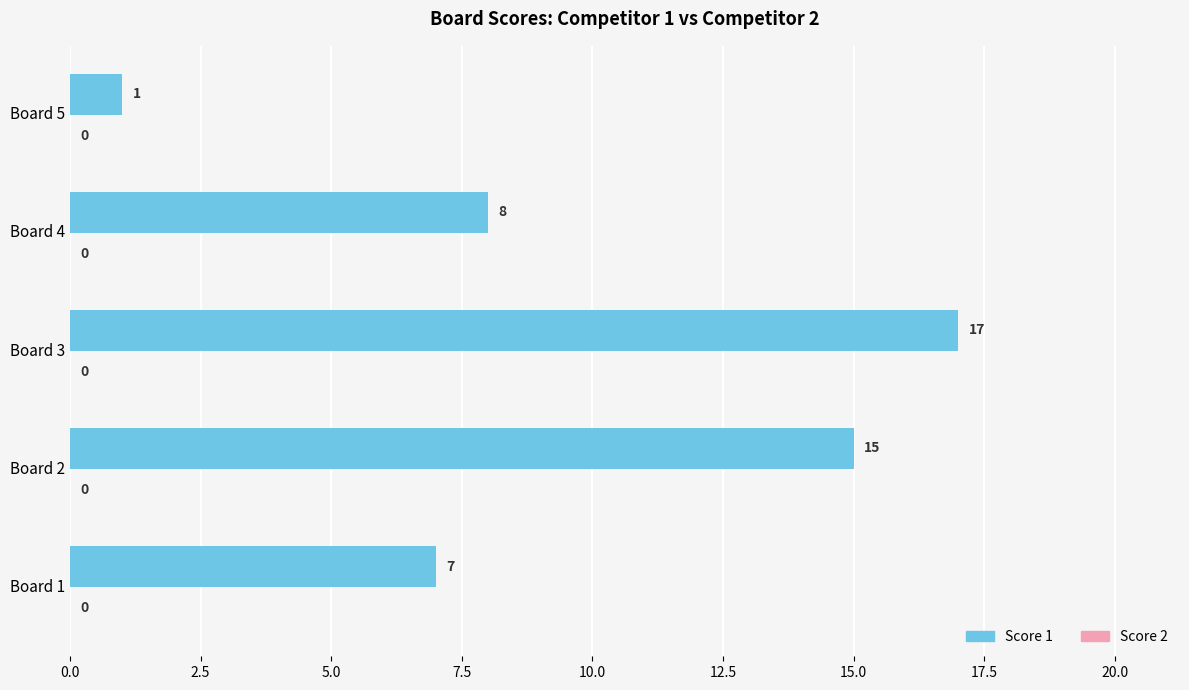

What is the sum of the values at Board 2 and Board 1?

22